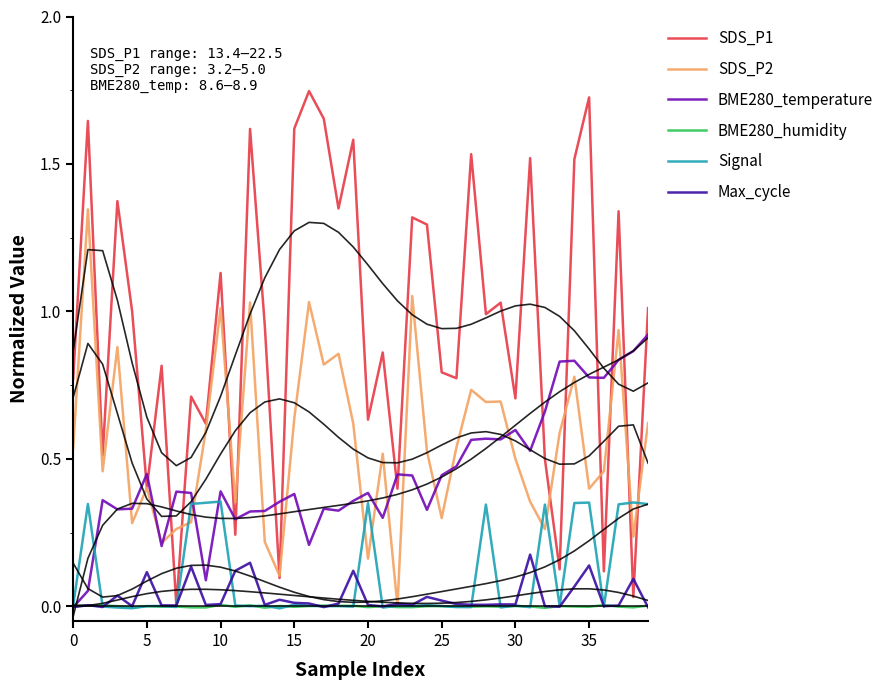

In BME280_humidity, how many points are lower than both neighbors (excluding endpoints)?

14